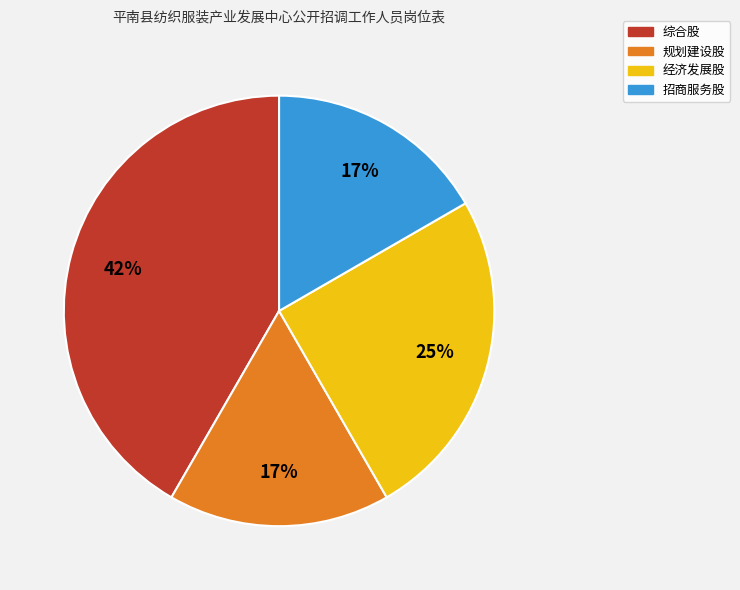

What percentage is the 规划建设股 slice, to the nearest percent?

17%